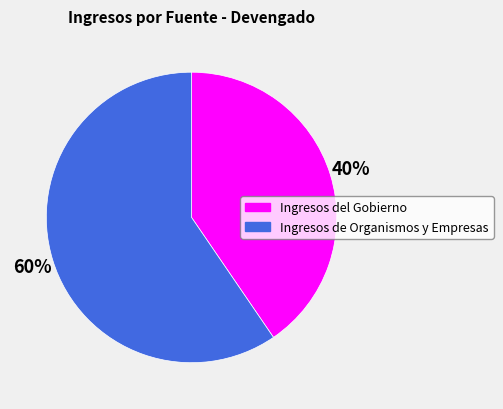

What is the majority slice?

Ingresos de Organismos y Empresas